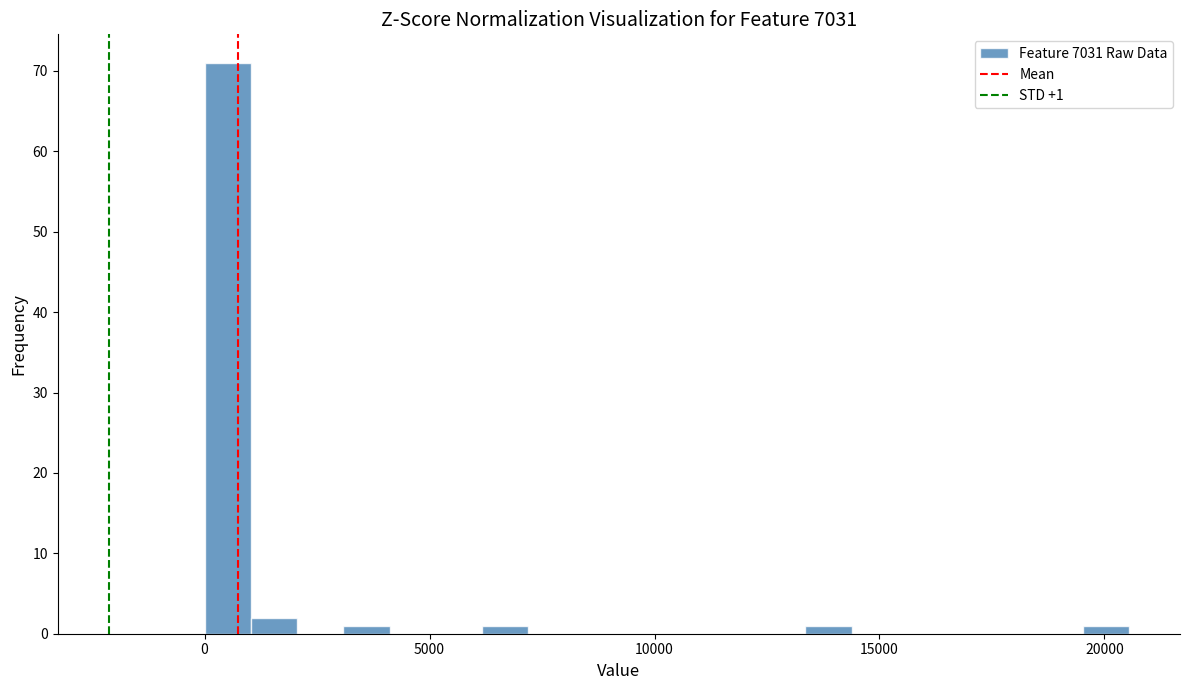

Read against the x-axis, roughly where is the centre of the tallest bar?

500